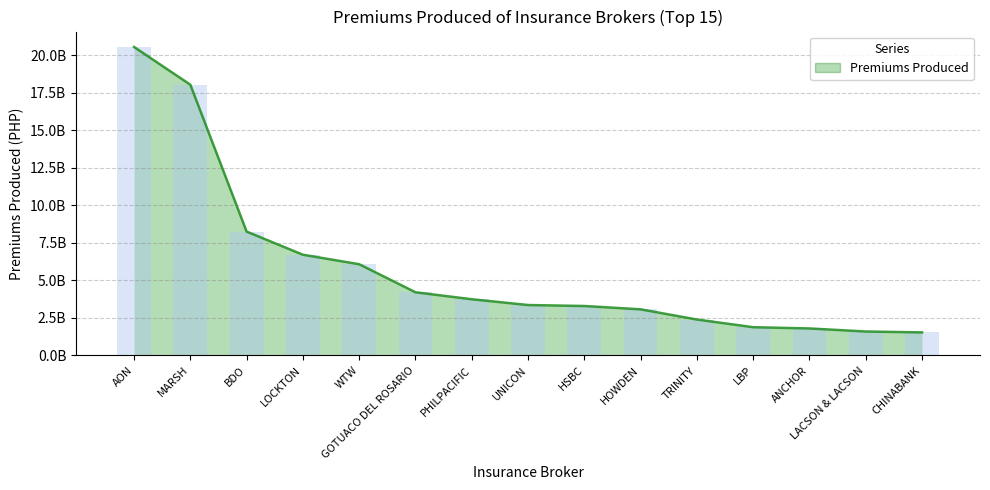

What is the difference between the second highest and minimum values?

16508959412.4